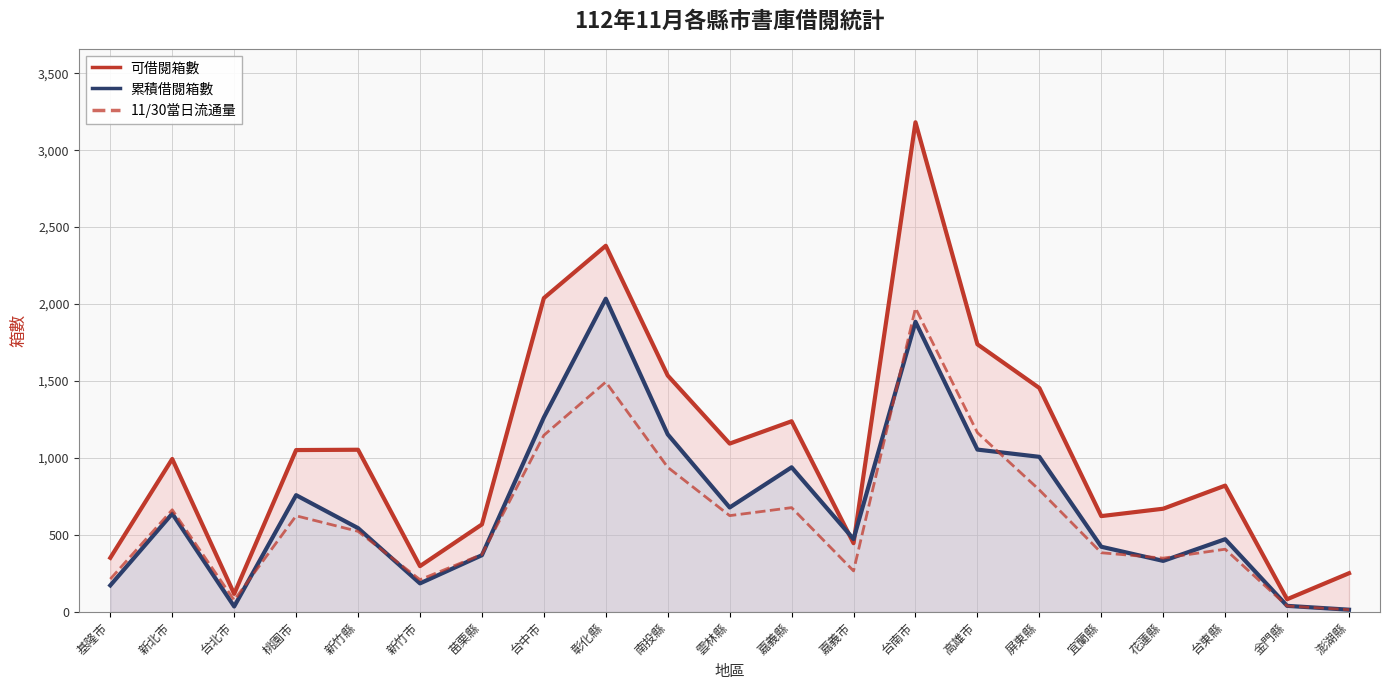

How many values in the 可借閱箱數 series are below 994?

10